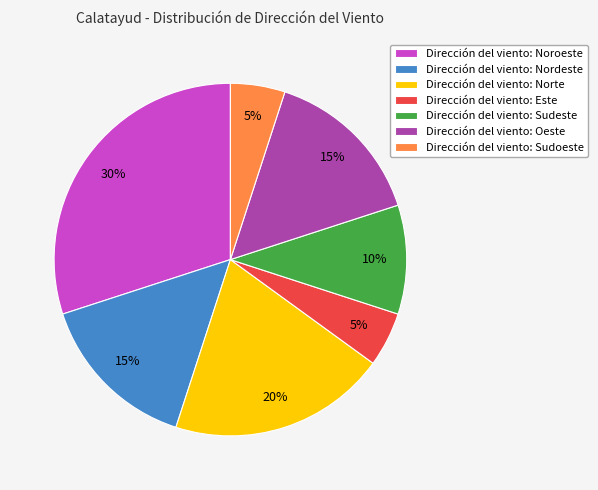

Approximately how many times larger is the value at Dirección del viento: Sudeste compared to Dirección del viento: Este?

2.0